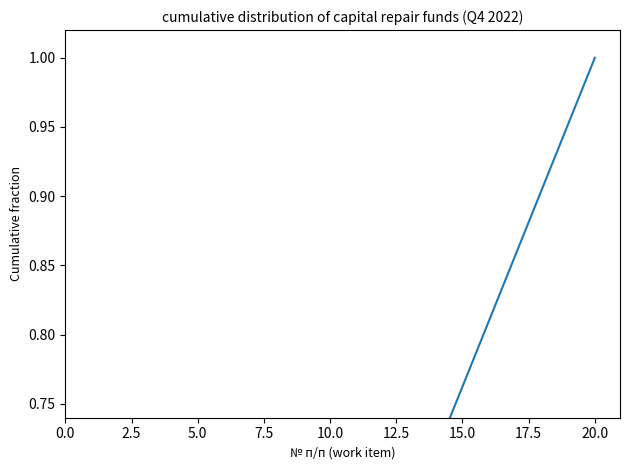

What is the change in value from 5.0 to 15.0?

+0.2